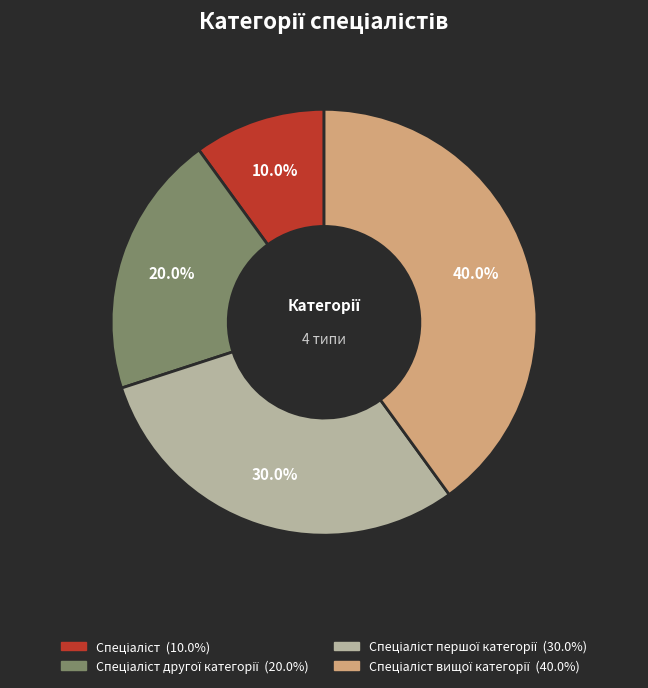

Does any single category account for the majority?

No